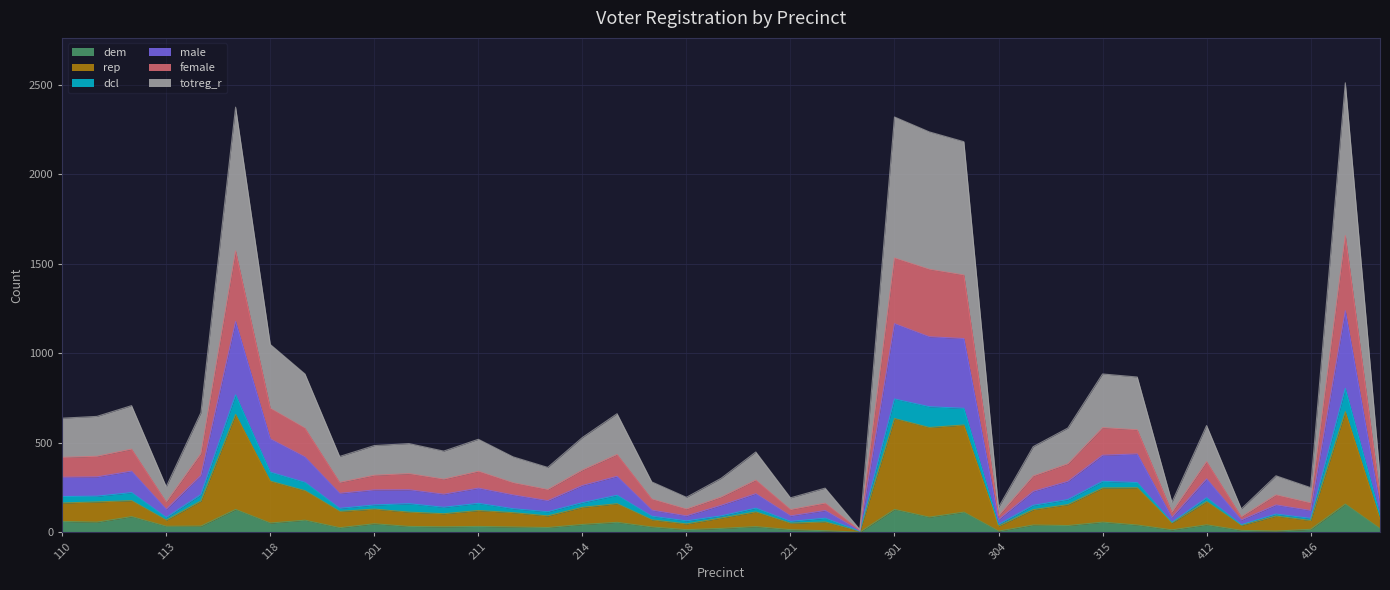

What is the maximum value for dem?

157